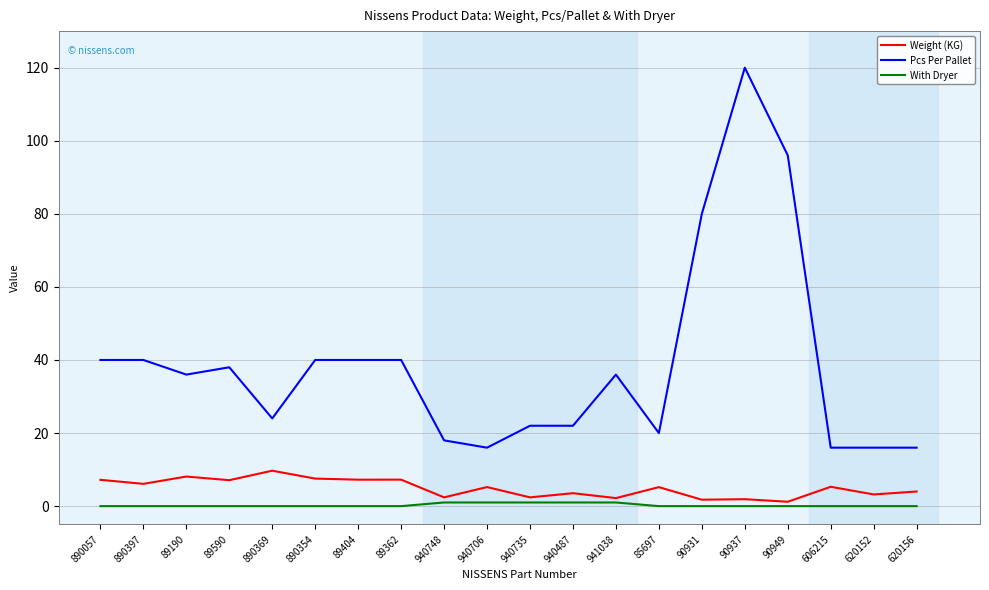

True or false: Weight (KG) and With Dryer intersect in this chart.

False